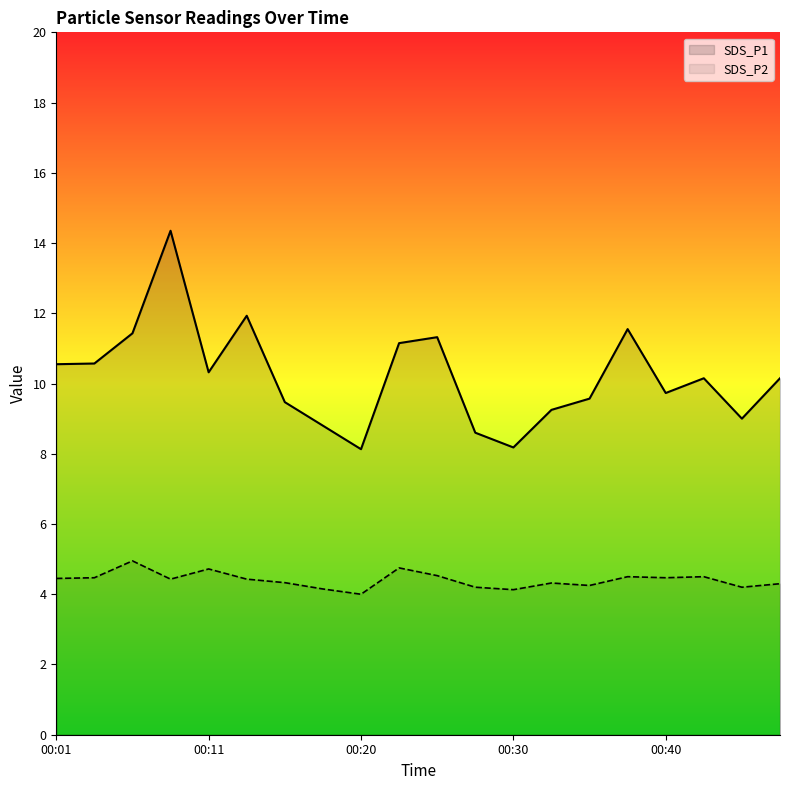

True or false: SDS_P2 and SDS_P1 intersect in this chart.

False